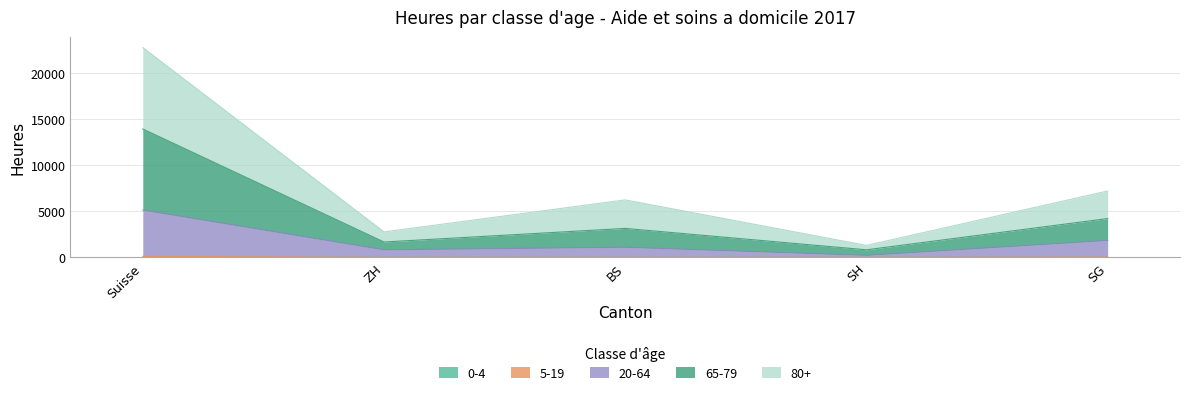

What are all the series names shown in the legend?

0-4, 5-19, 20-64, 65-79, 80+